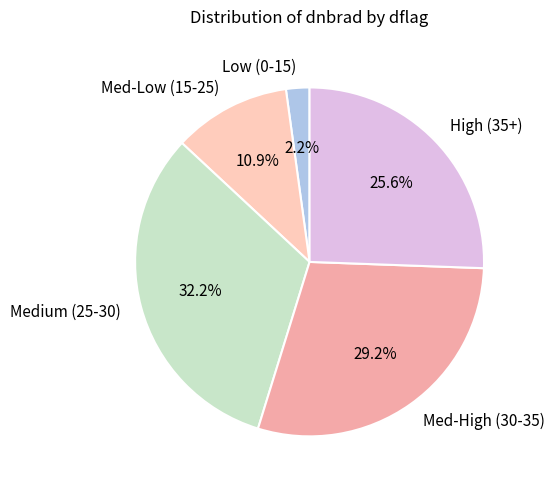

Does any single category account for the majority?

No